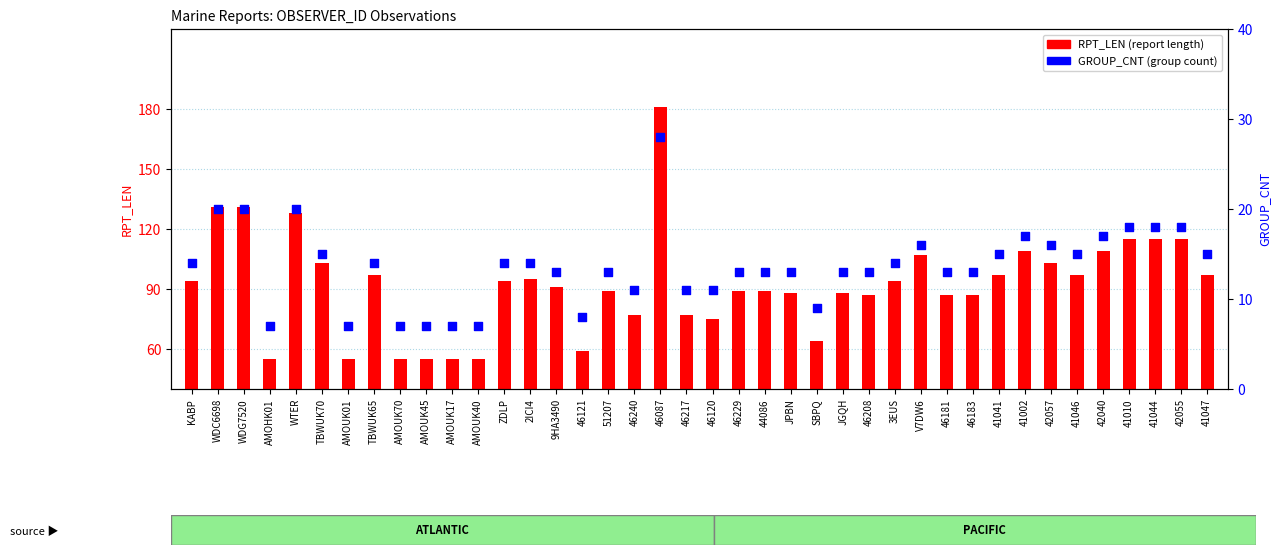

What are all the series names shown in the legend?

RPT_LEN, GROUP_CNT